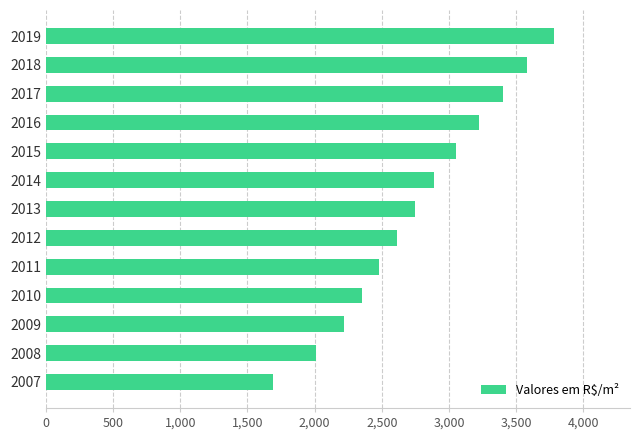

List the labels in order of value, smallest first.

2007, 2008, 2009, 2010, 2011, 2012, 2013, 2014, 2015, 2016, 2017, 2018, 2019